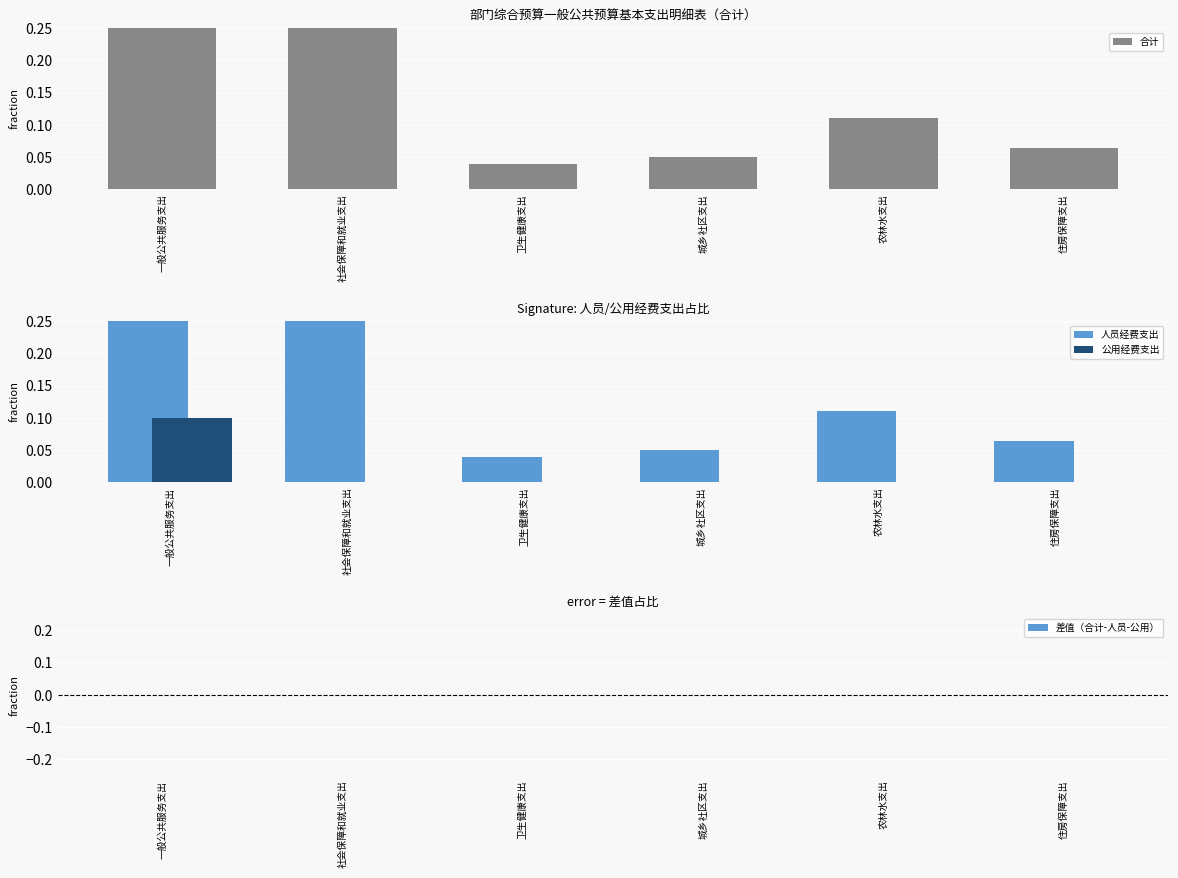

True or false: 合计 has a value of 0.0 at 卫生健康支出.

False